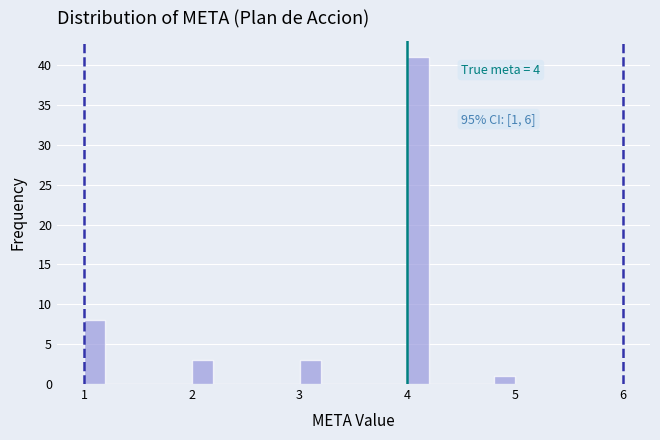

Read against the x-axis, roughly where is the centre of the tallest bar?

4.1